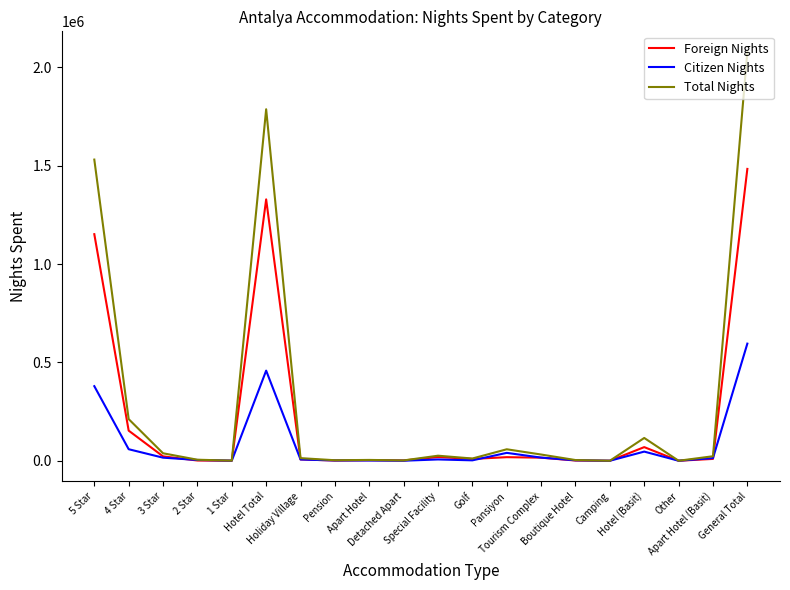

What is the approximate value of Total Nights at Pansiyon, to the nearest 100?

58400